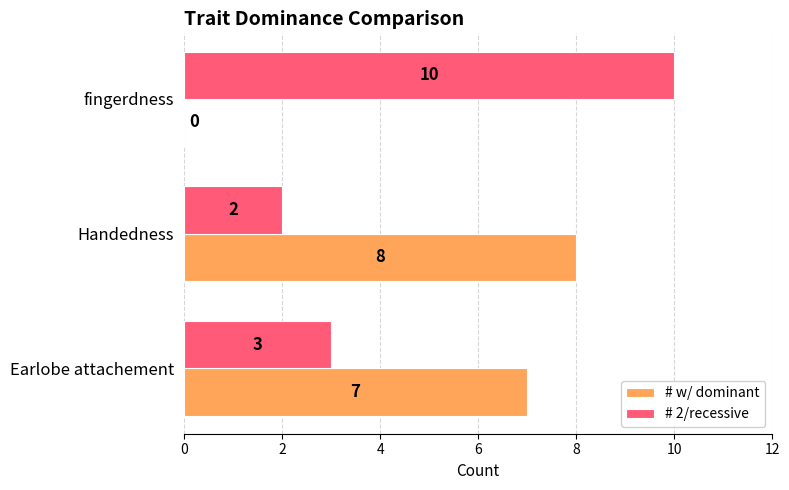

How many # 2/recessive values are between 2 and 10?

3